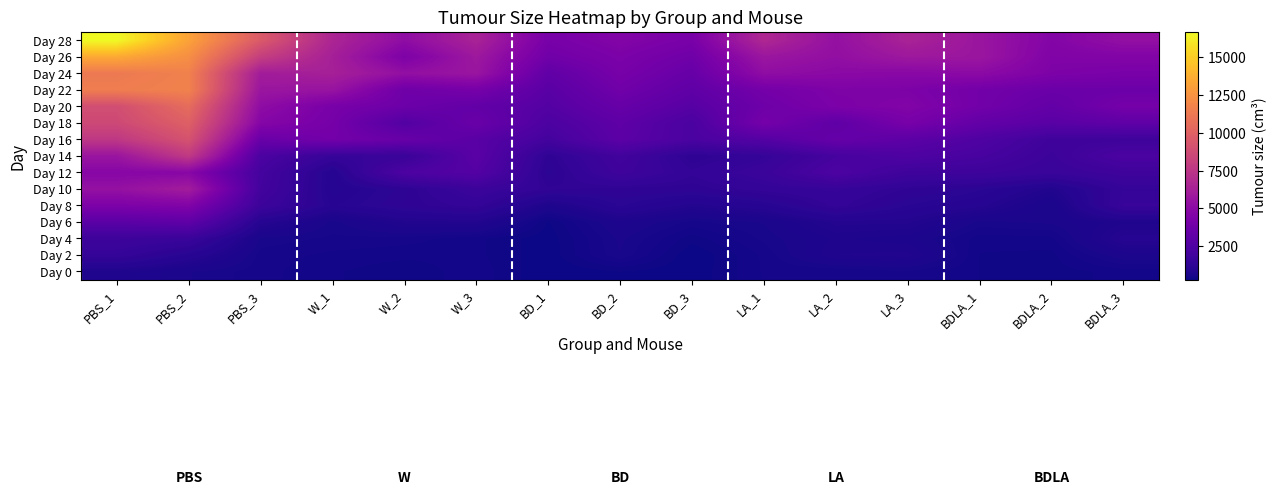

Between PBS_1 and W_2, which is larger?

PBS_1